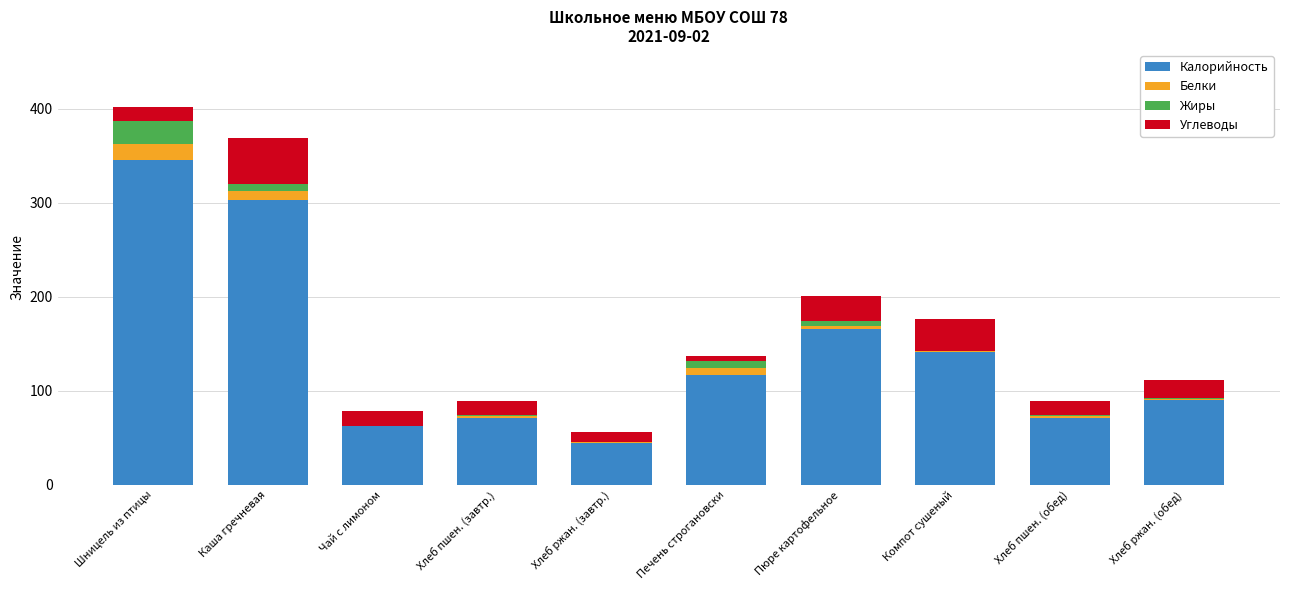

What is the highest value of the Калорийность series?

346.0